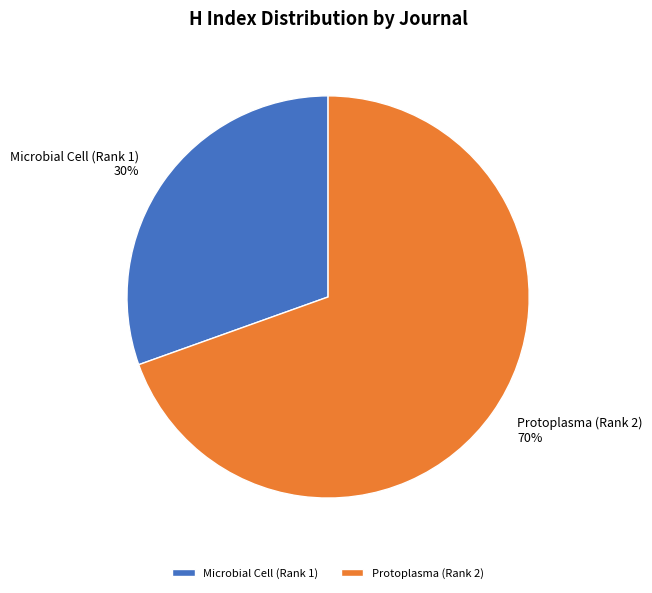

To the nearest percent, what is the combined percentage of Microbial Cell (Rank 1) and Protoplasma (Rank 2)?

100%